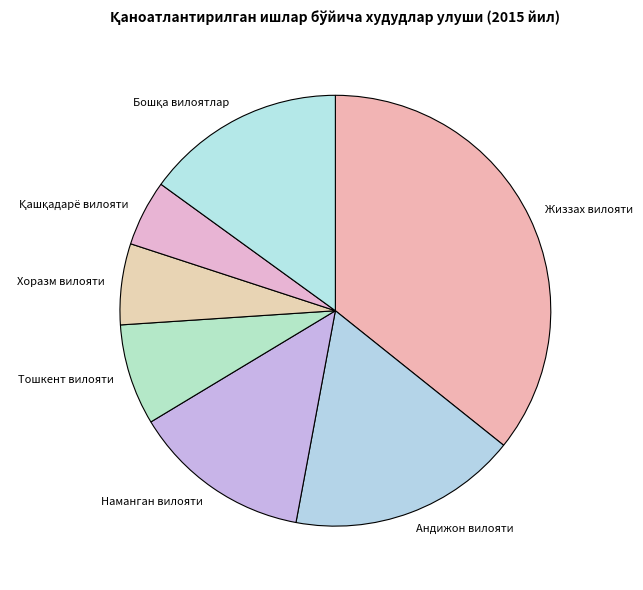

How many segments does this pie chart have?

7